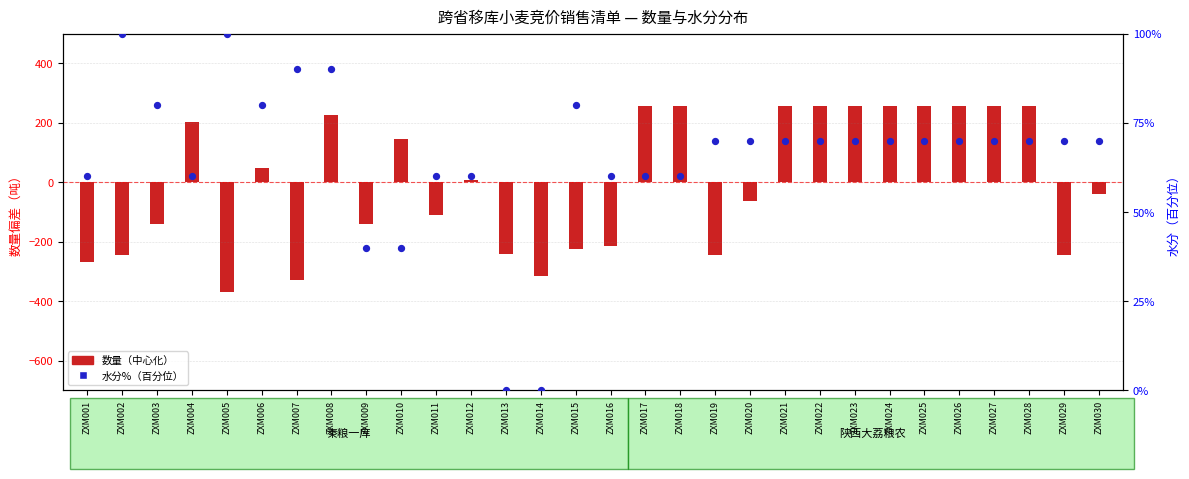

Which series has the largest Y range (max minus min)?

数量（吨）（中心化）